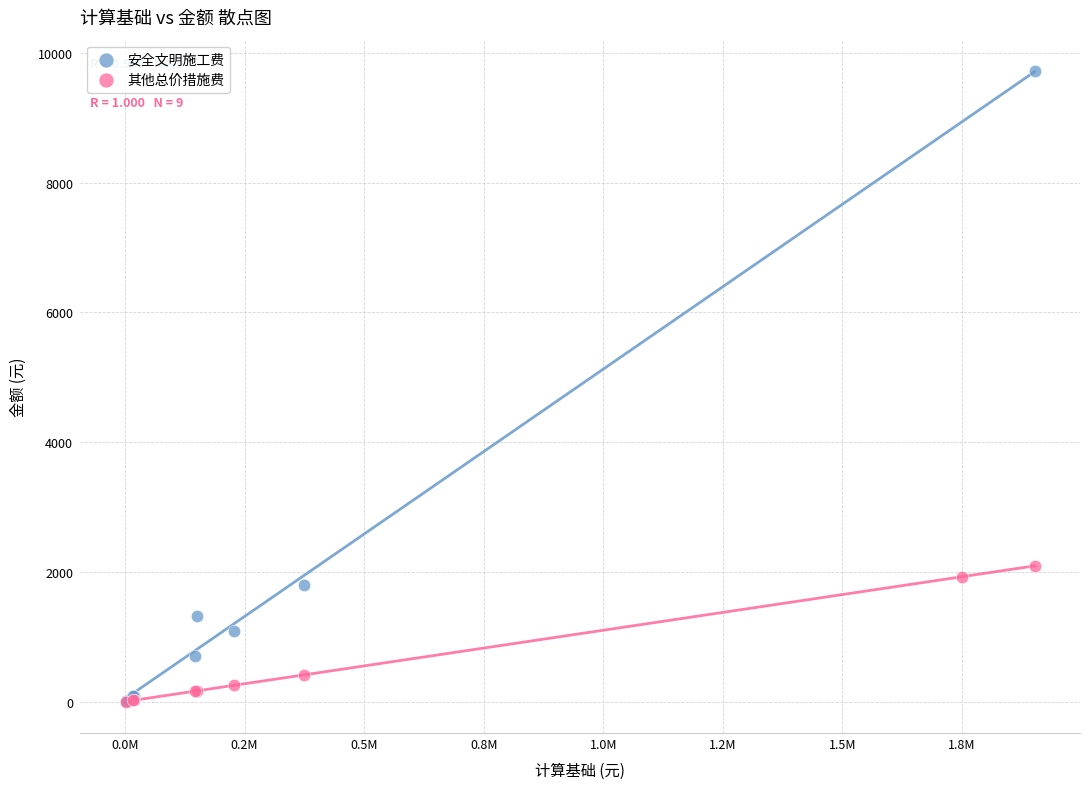

Which series reaches the maximum Y coordinate?

安全文明施工费